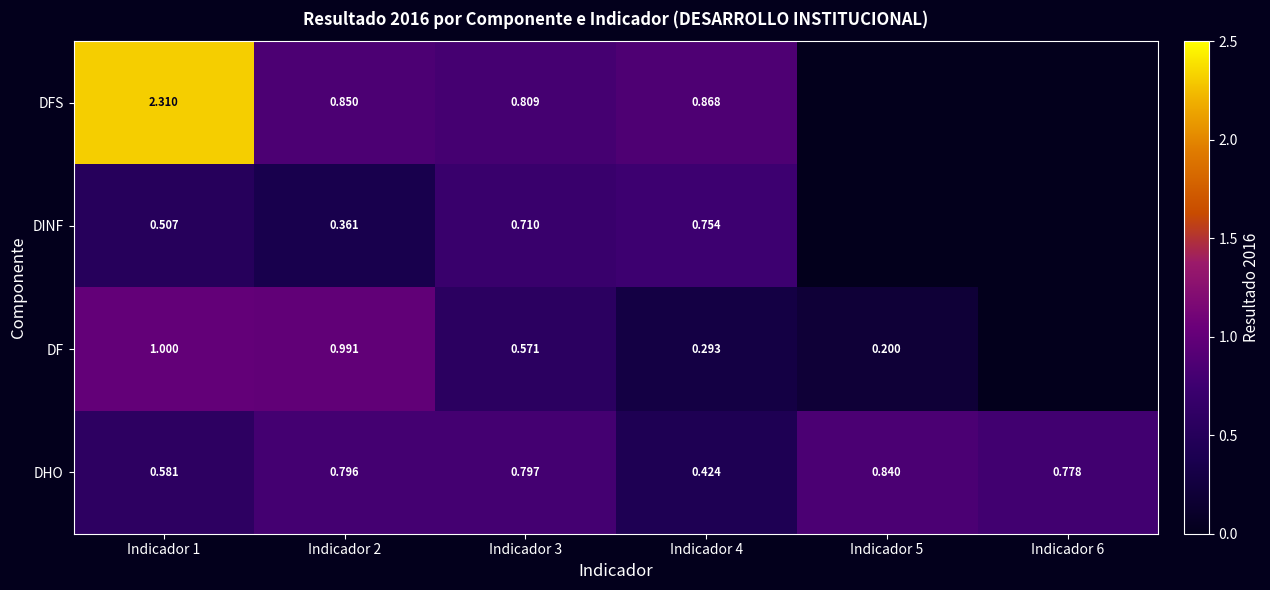

At which category is the sum across all series the highest?

Indicador 1